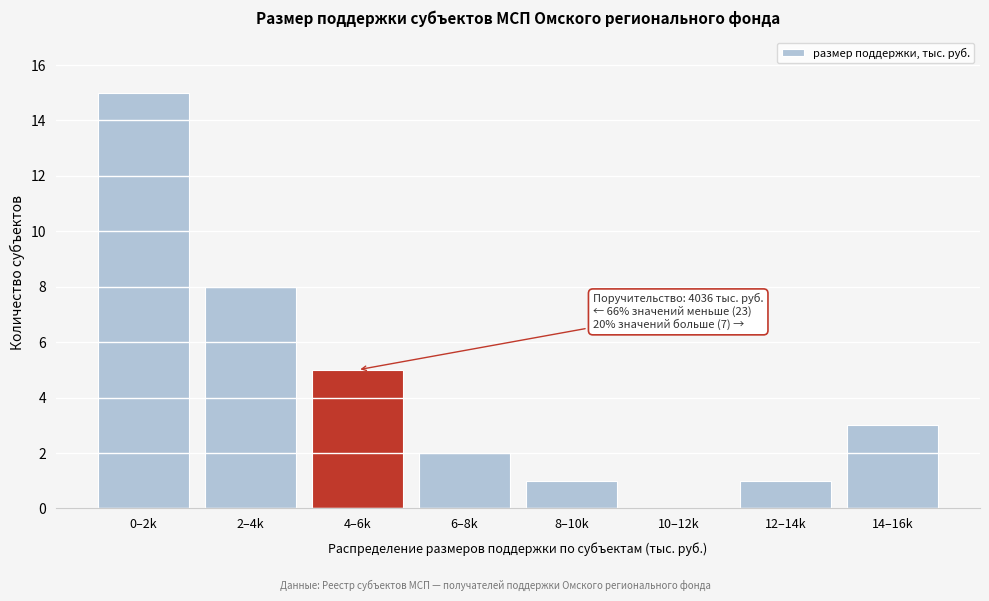

Reading left to right, transcribe all the data shown in this chart.

0–2k=15	2–4k=8	4–6k=5	6–8k=2	8–10k=1	10–12k=0	12–14k=1	14–16k=3